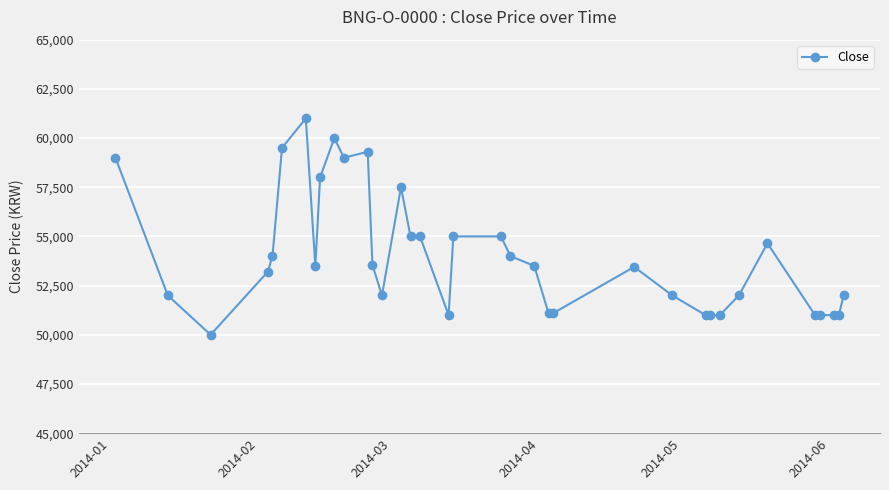

What is the minimum value shown in the chart?

50000